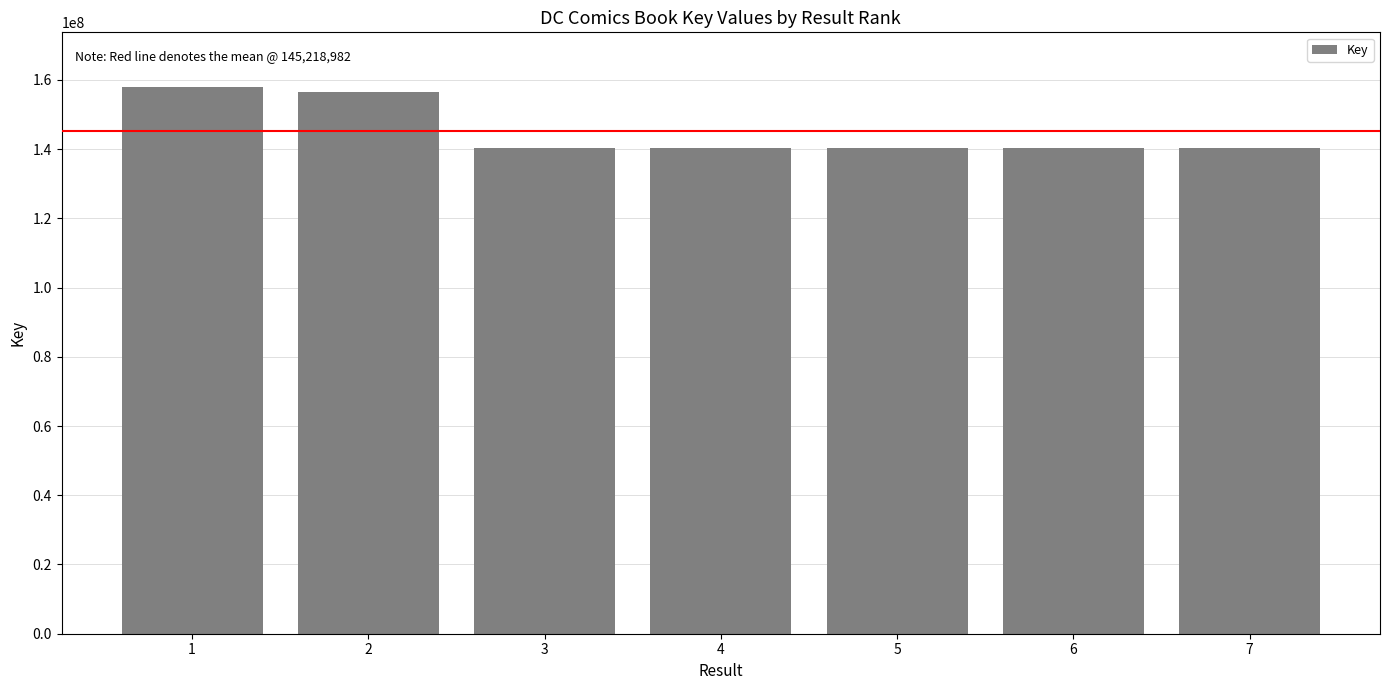

What is the average value?

145218982